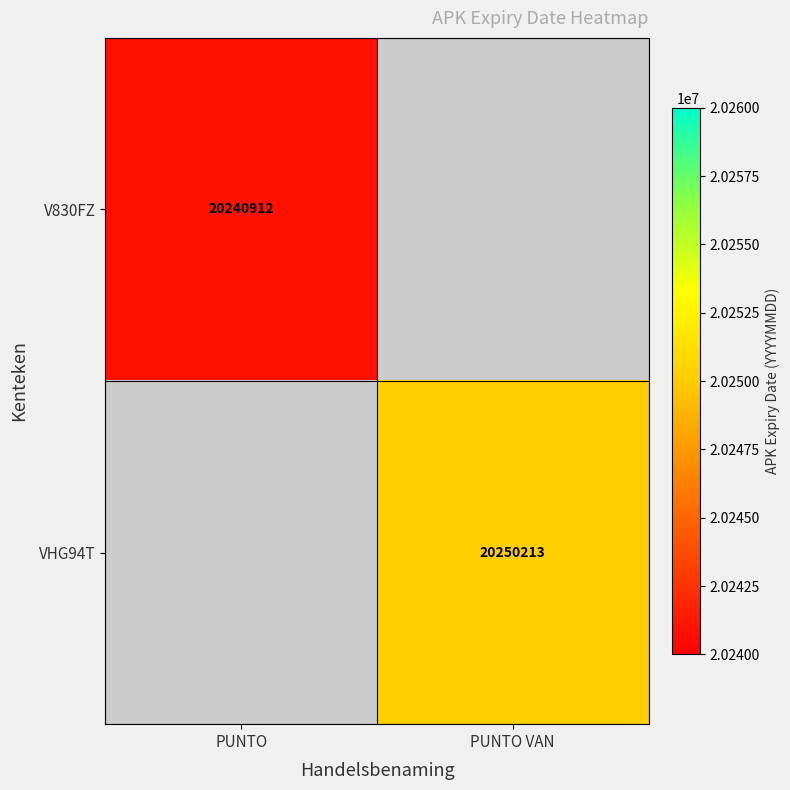

The value of V830FZ at PUNTO is 5044419.3. True or false?

False